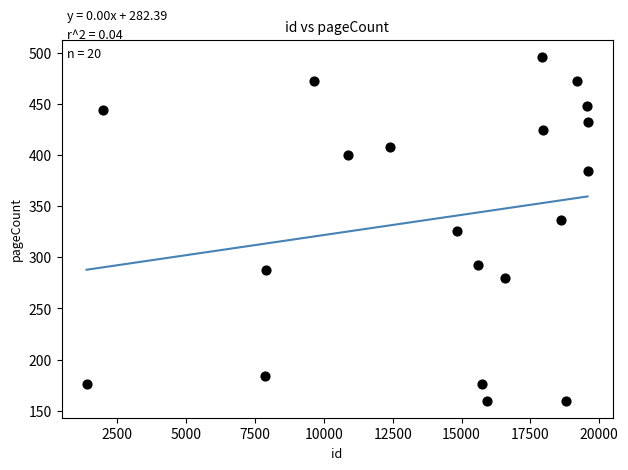

List the coordinates of all points as (X, Y) pairs, reading left to right.

(1384, 176)  (1968, 444)  (7858, 184)  (7889, 288)  (9653, 472)  (10860, 400)  (12411, 408)  (14834, 326)  (15608, 292)  (15759, 176)  (15933, 160)  (16564, 280)  (17912, 496)  (17939, 424)  (18623, 336)  (18808, 160)  (19191, 472)  (19571, 448)  (19572, 384)  (19573, 432)